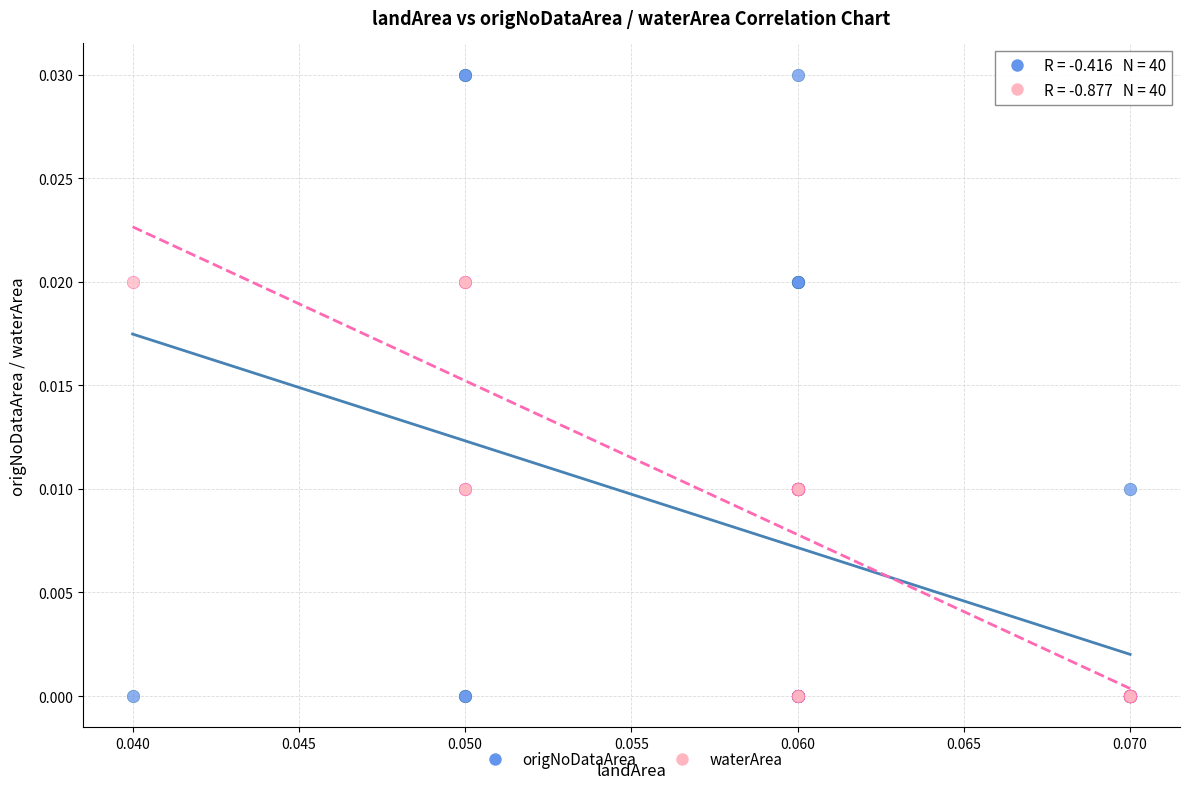

Which series contains the highest Y value?

origNoDataArea